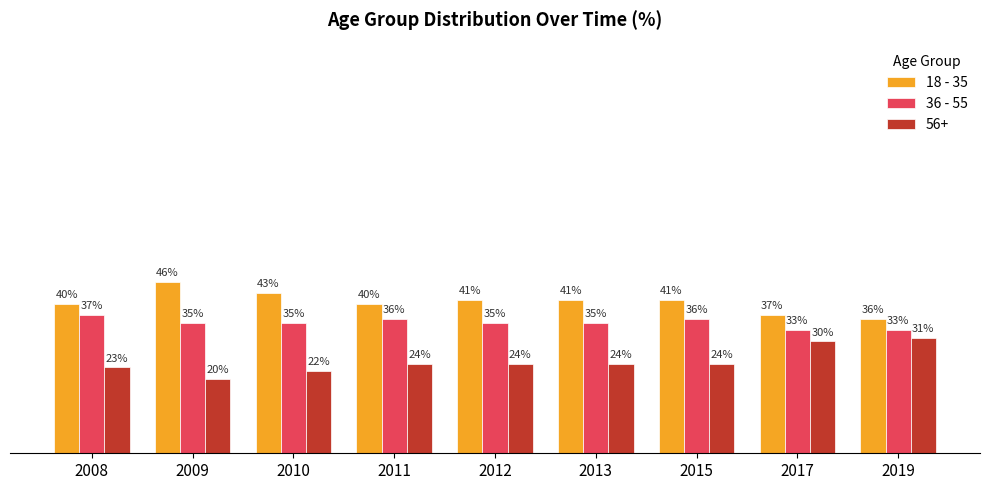

Is the value of 56+ at 2017 greater than the value of 36 - 55 at 2011?

No